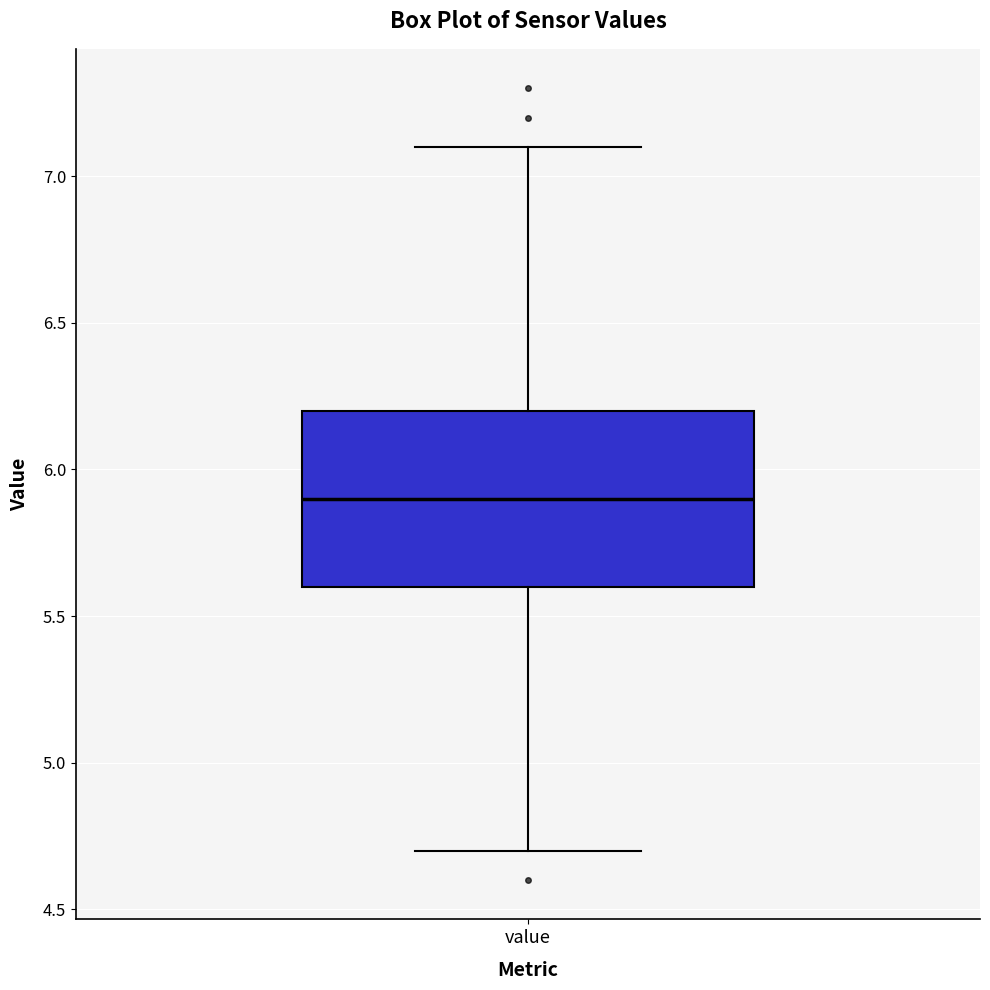

Where is the upper edge of the box for value on the y-axis? The values are not printed on the chart, so give them approximately, as read against the axis.

6.2